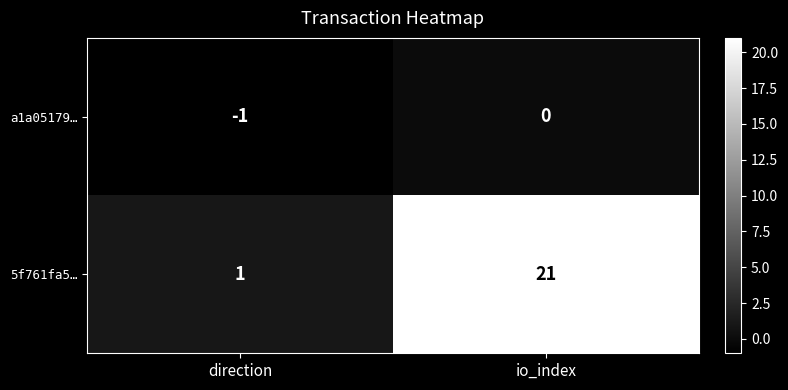

What is the sum of all 5f761fa5… values?

22